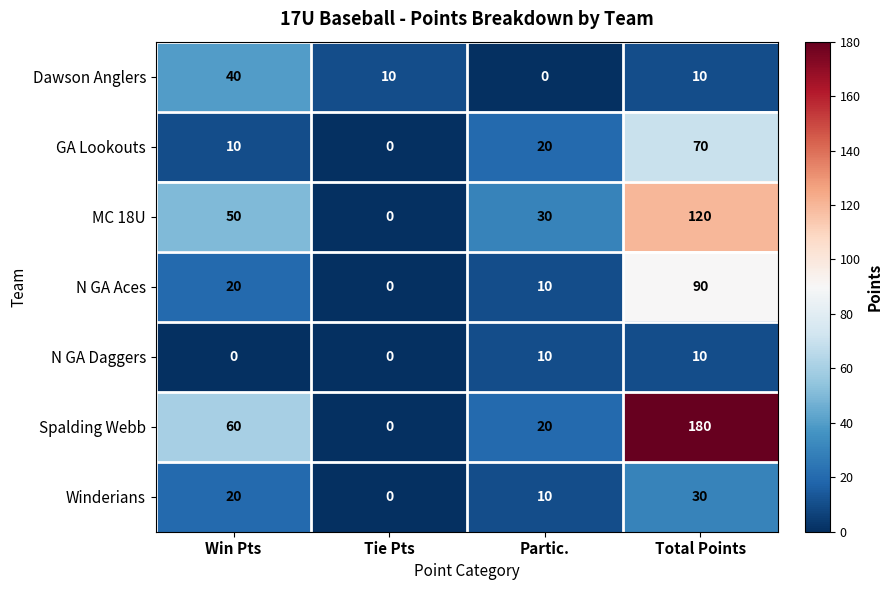

How many categories are shown in the chart?

4